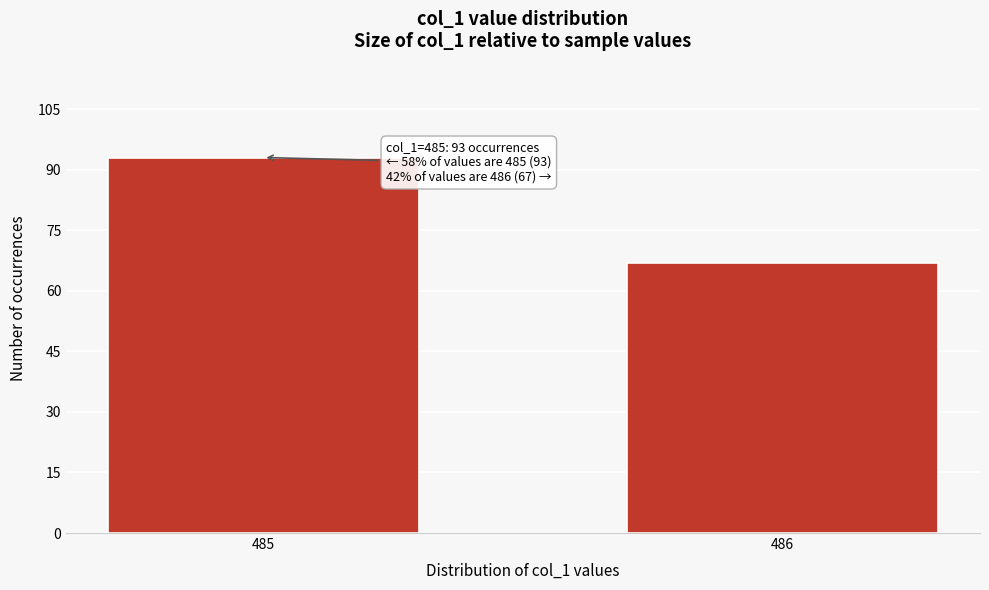

Reading left to right, list all the values displayed in this chart.

485=93	486=67